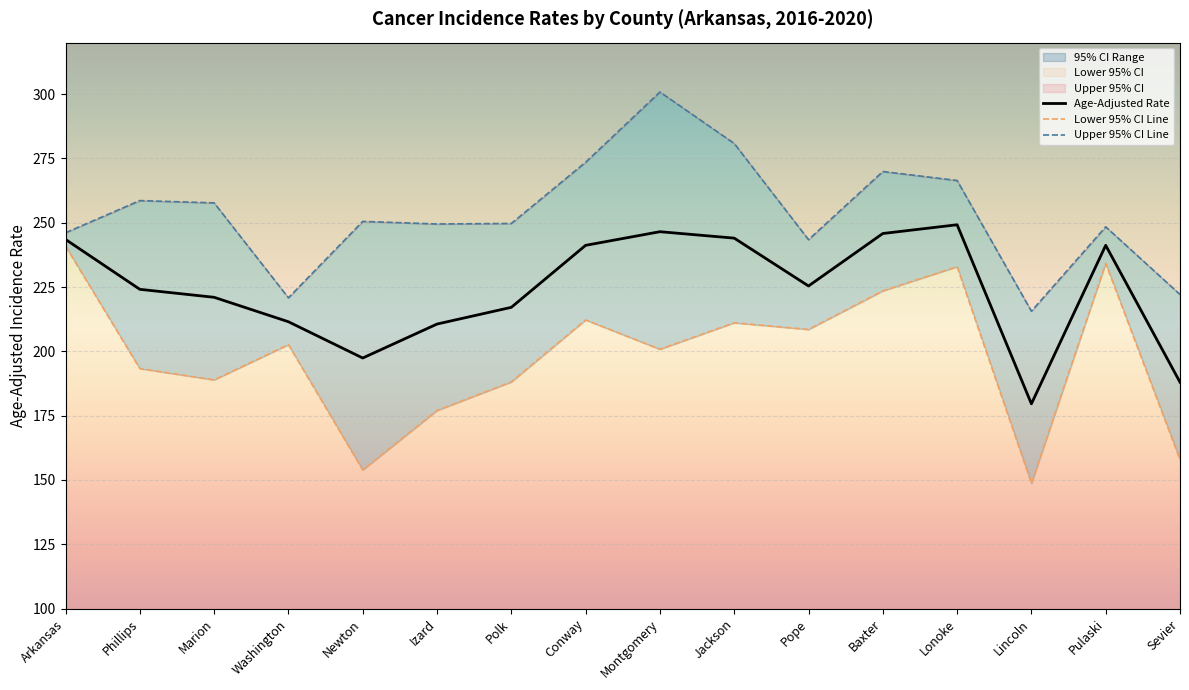

What is the smallest value displayed?

148.7